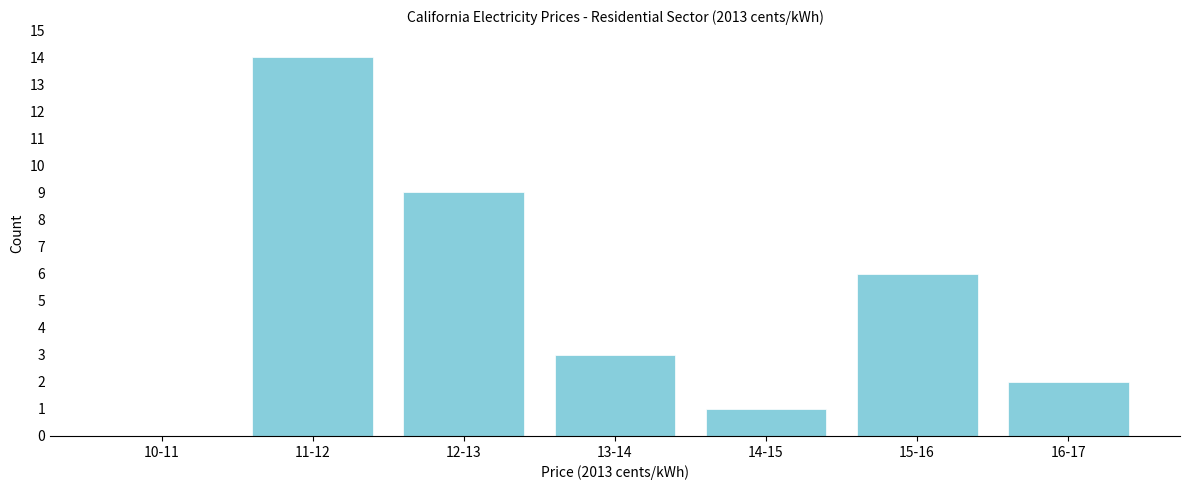

Reading left to right, list all the values displayed in this chart.

10-11=0	11-12=14	12-13=9	13-14=3	14-15=1	15-16=6	16-17=2